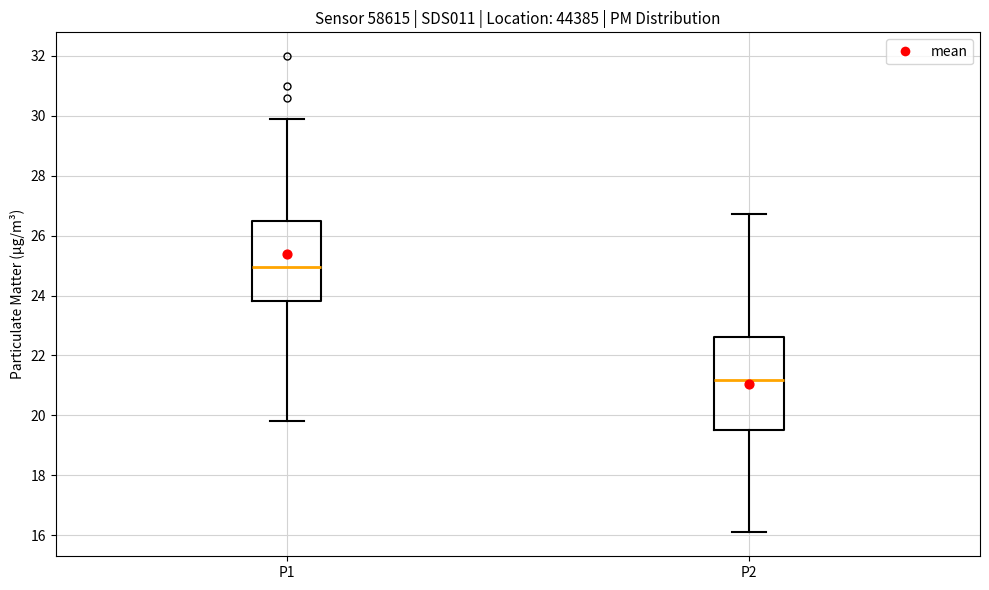

Reading left to right, transcribe this box plot: for each box, give where its median line is, the range the box spans, and where its two whiskers end, as read against the y-axis. The values are not printed on the chart, so give them approximately, as read against the axis.

P1: median 25.0, box 23.8 to 26.4, whiskers 19.8 to 30.0
P2: median 21.2, box 19.6 to 22.6, whiskers 16.2 to 26.8